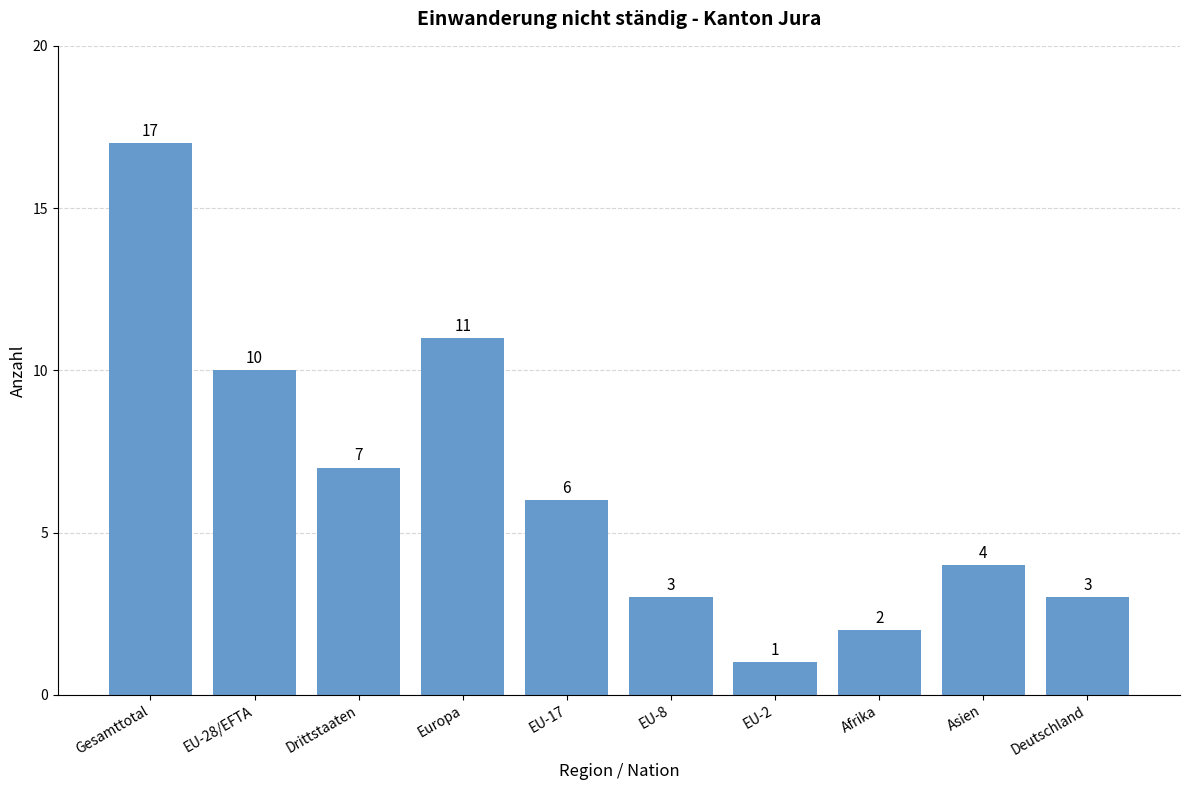

Does the chart contain stacked bars?

No